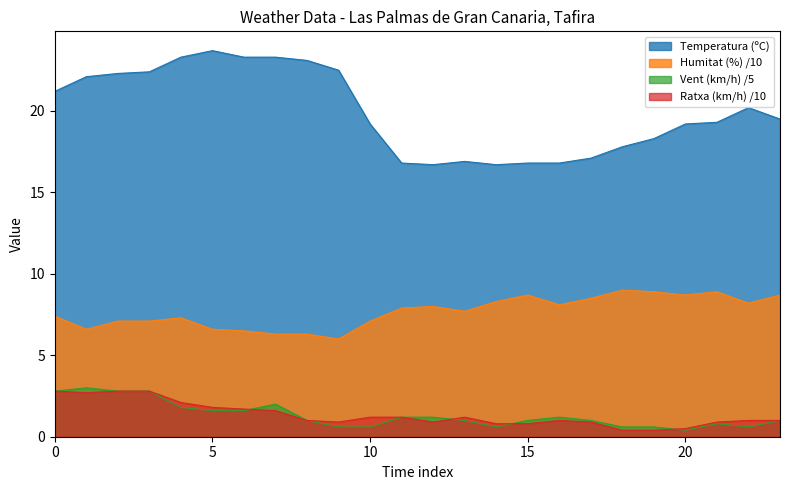

Which series has the widest spread of values?

Temperatura (ºC)